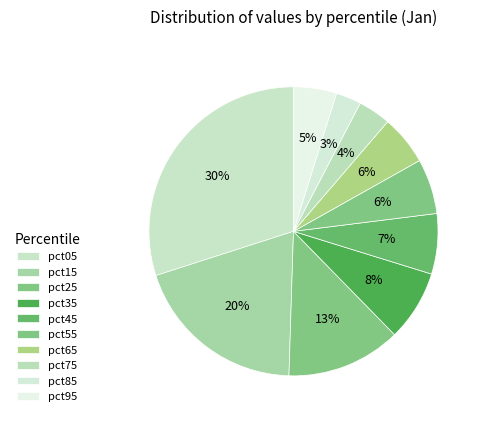

Does any single category account for the majority?

No